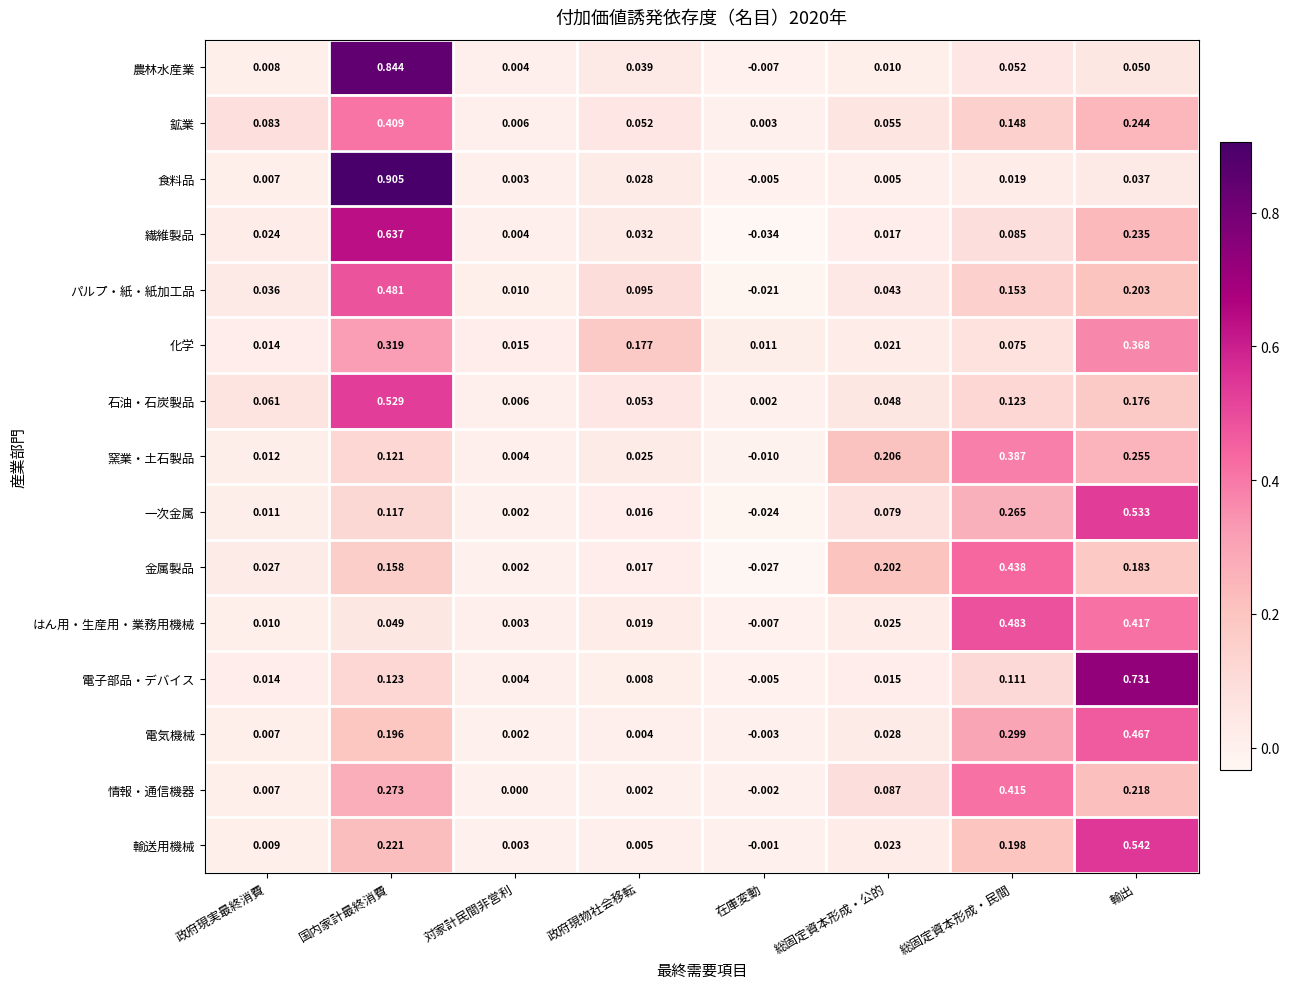

How many data points in 電子部品・デバイス are above 0?

7